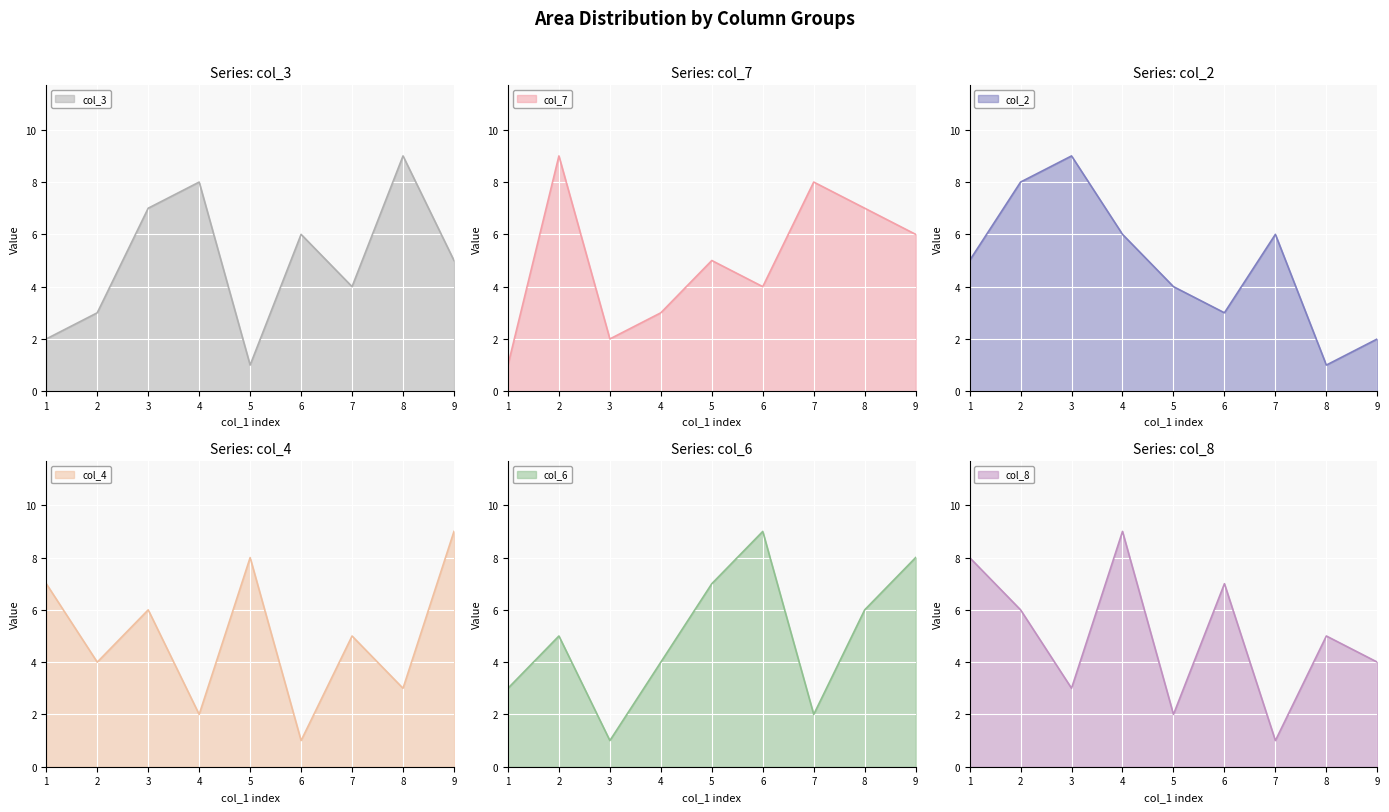

How many values in the col_4 series are below 5?

4